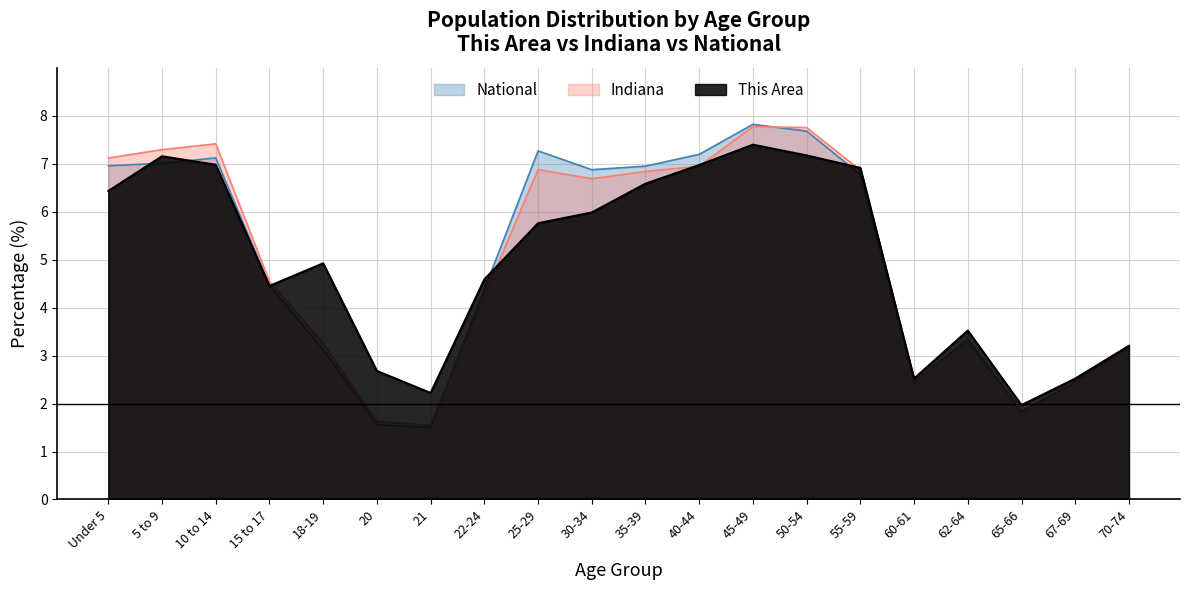

What position from the left is 67-69?

19